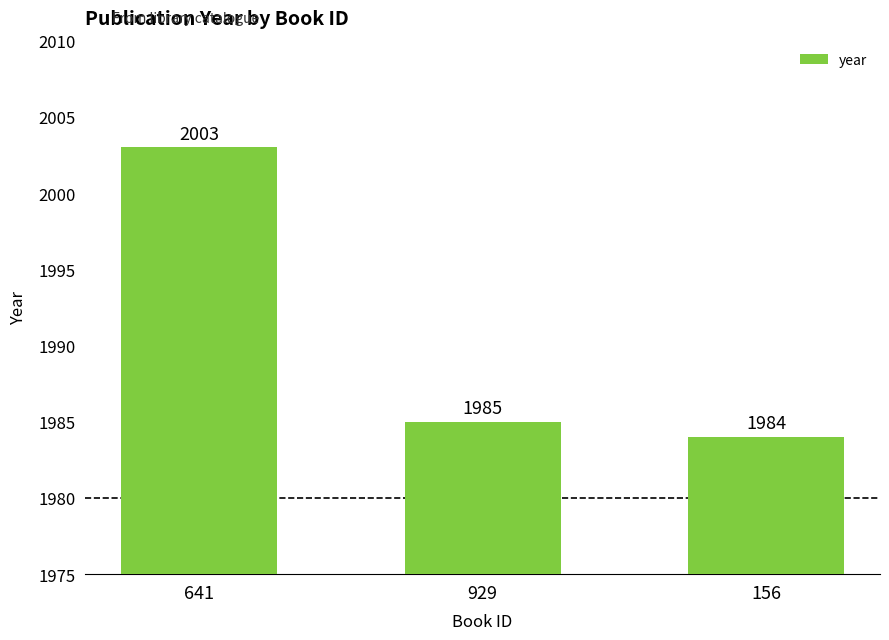

Are the bars horizontal?

No